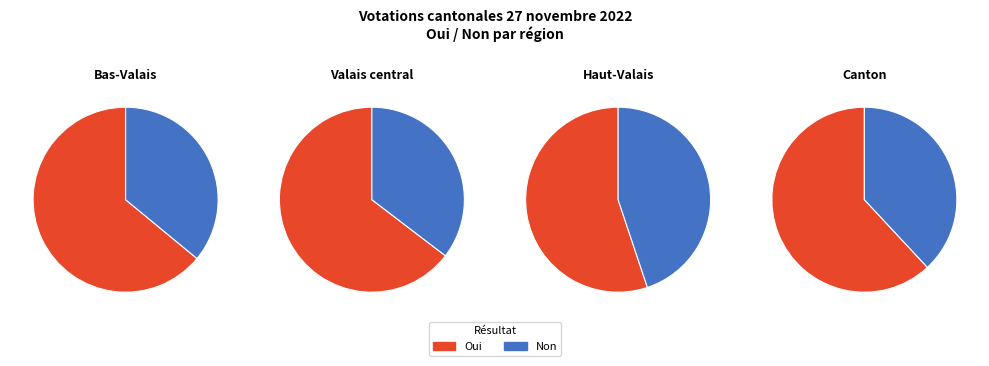

Is Haut-Valais the majority of the pie?

No